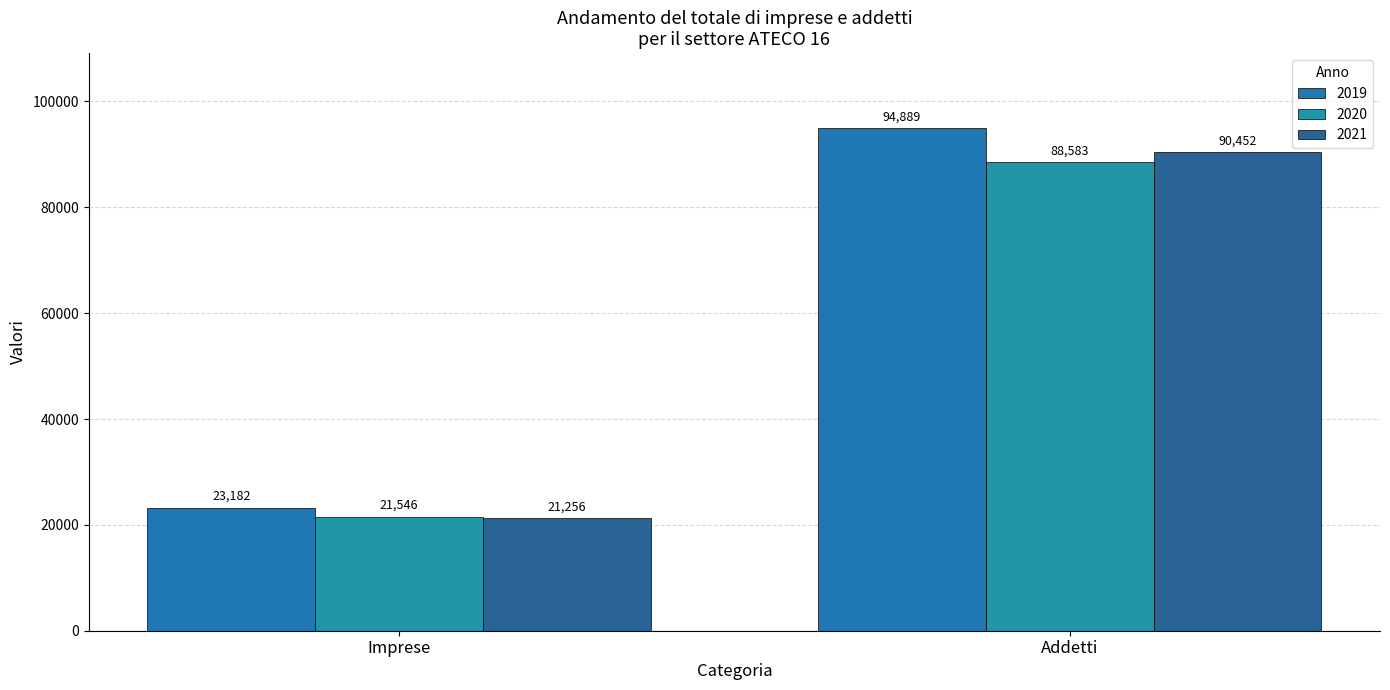

Which series has the largest total across all categories?

2019